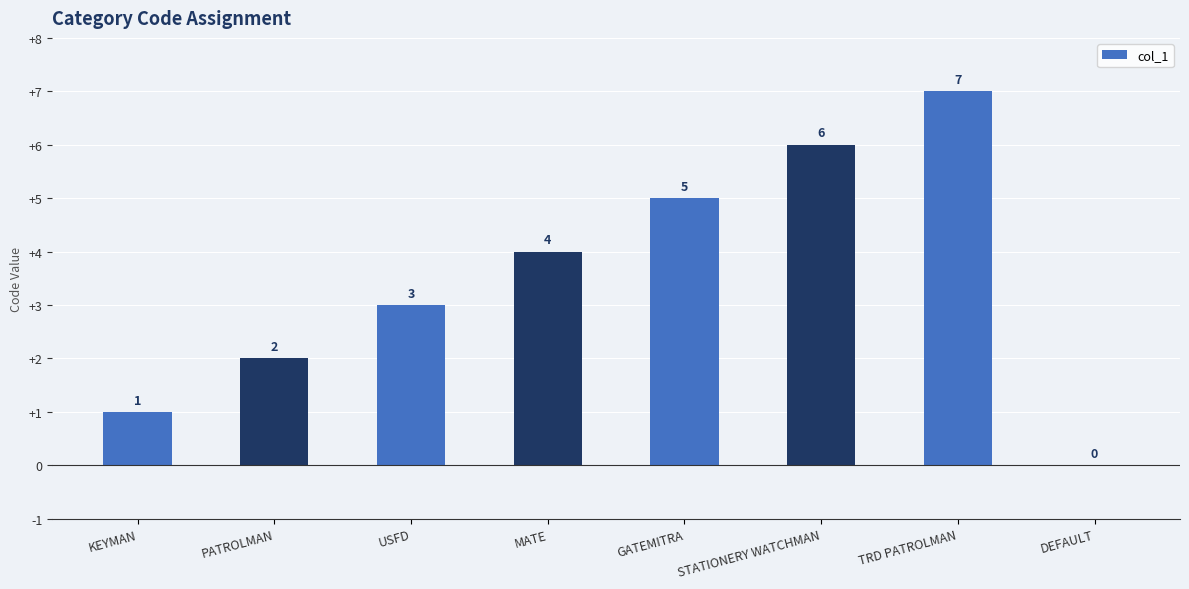

What is the sum of the values at MATE and TRD PATROLMAN?

11